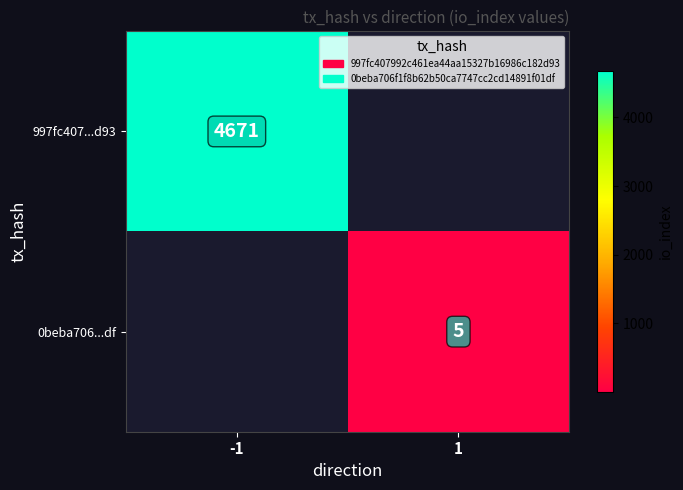

The value of 997fc407...d93 at -1 is 4671. True or false?

True